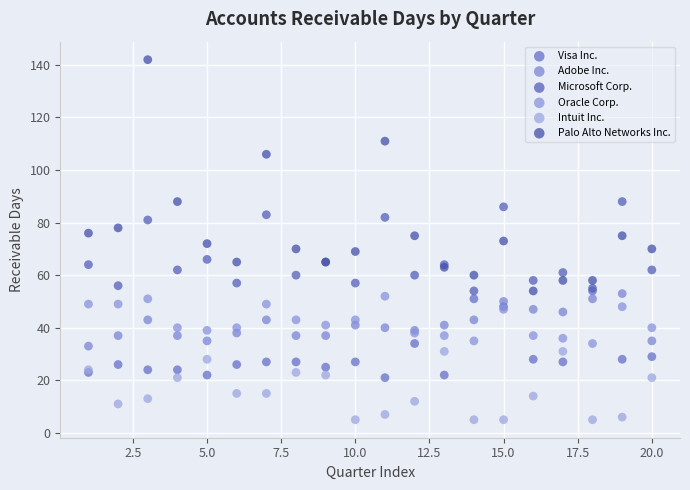

In the Palo Alto Networks Inc. series, what Y value is closest to 98?

106